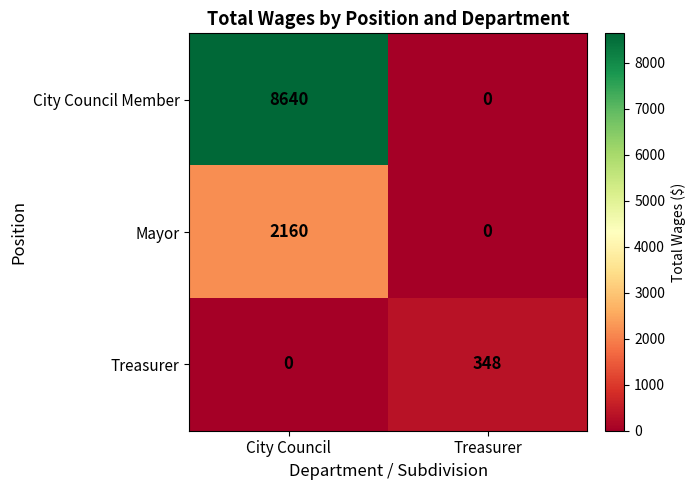

Is it true that City Council Member equals -3149 at Treasurer?

False